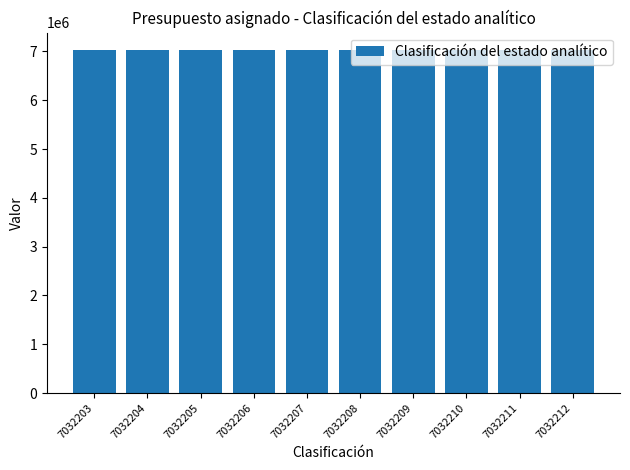

What is the ratio of the value at 7032204 to the value at 7032212?

1.0